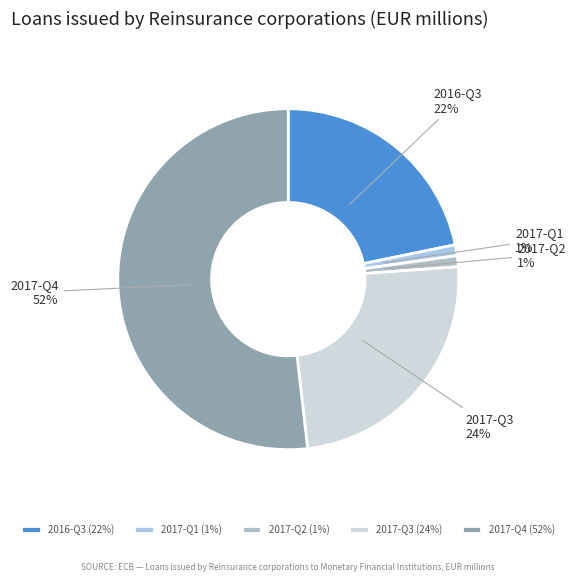

What is the largest slice in the pie chart?

2017-Q4